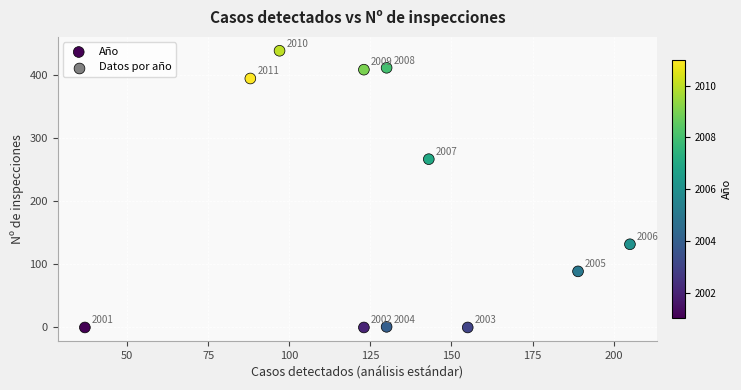

What Y value in the scatter plot is closest to 219?

267